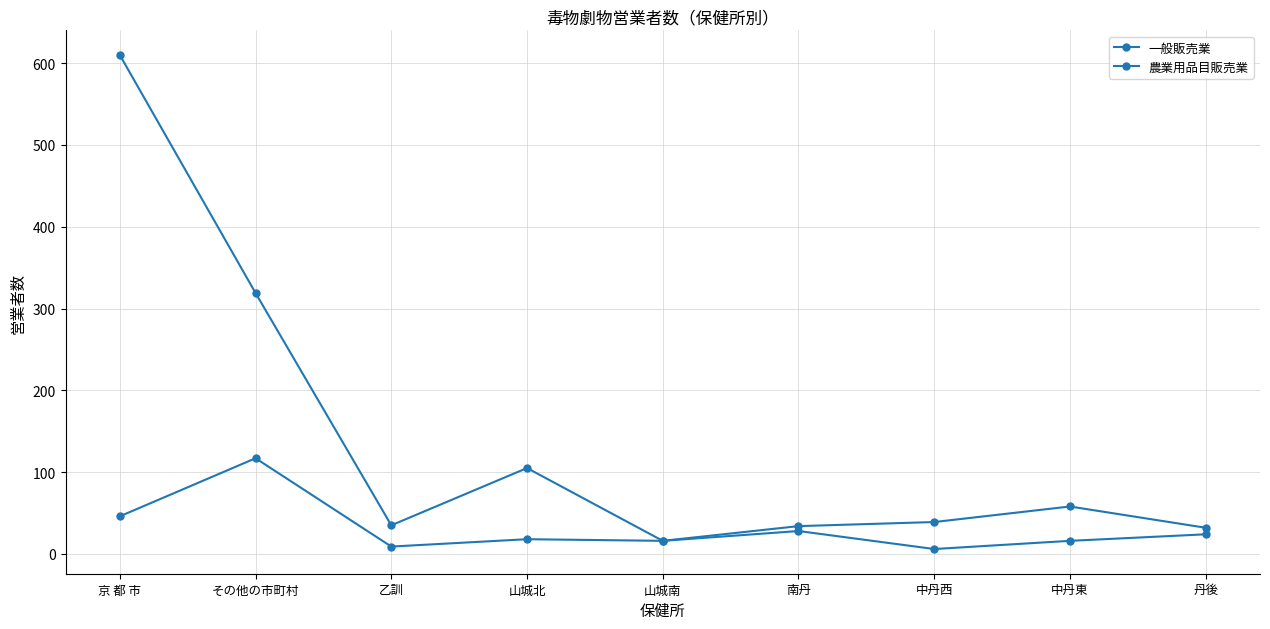

Is the value of 農業用品目販売業 at 南丹 greater than the value of 一般販売業 at 乙訓?

No